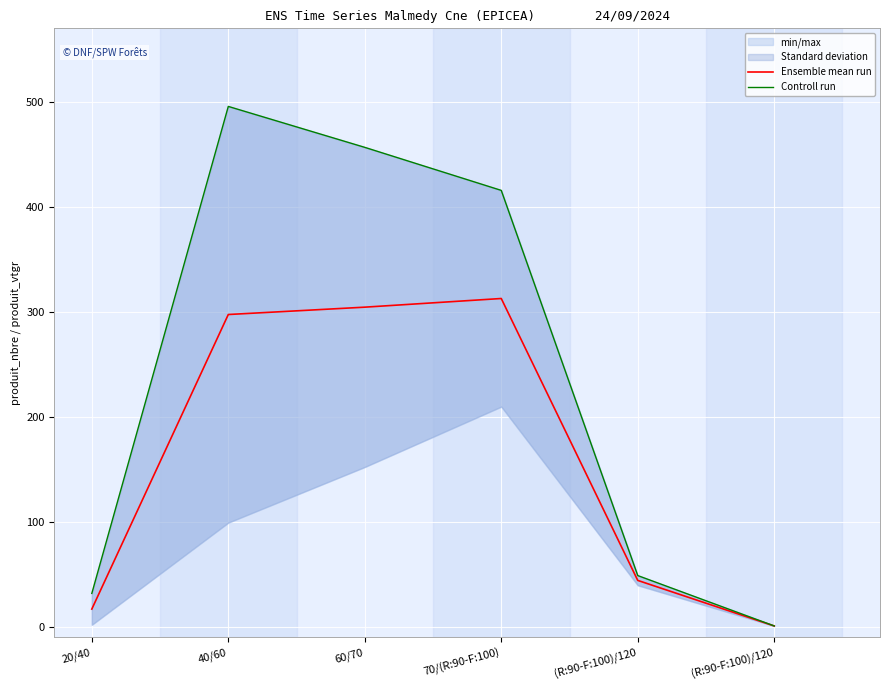

At which label does Controll run reach its peak?

40/60